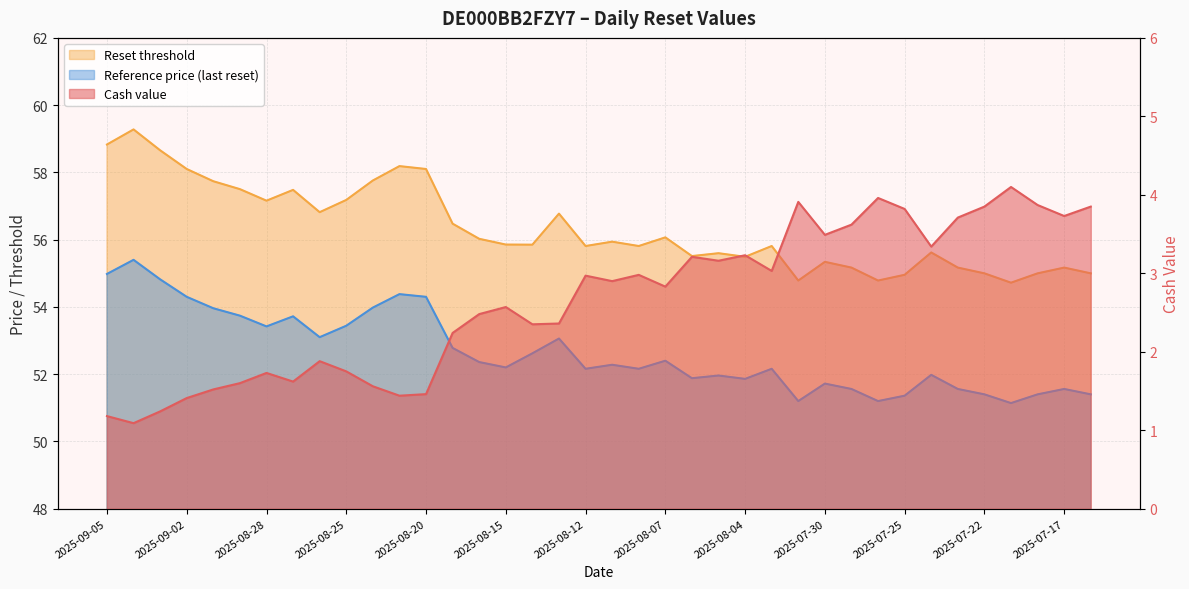

What is the average value of the Cash value series?

2.7